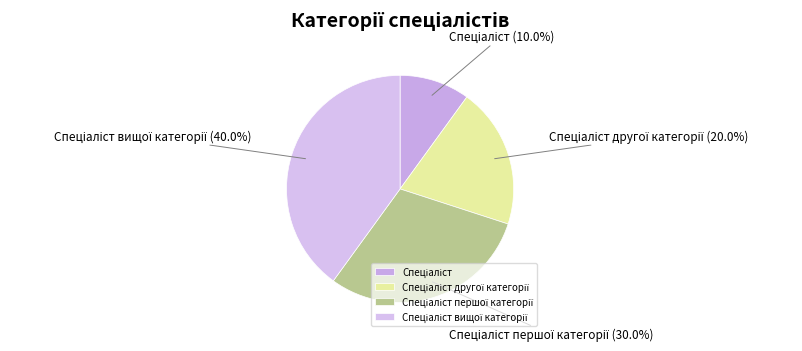

Is there any slice that represents more than half of the pie?

No